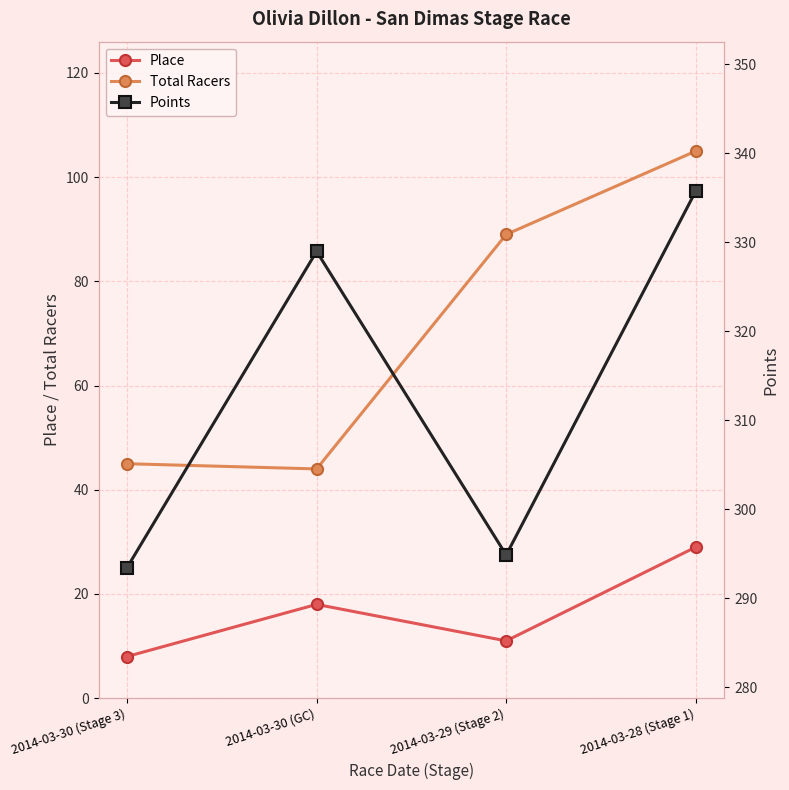

What is the minimum value shown in the chart?

8.0